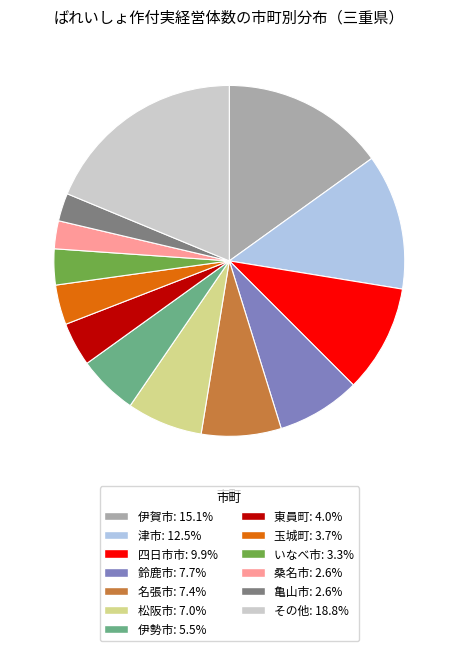

Is there any slice that represents more than half of the pie?

No